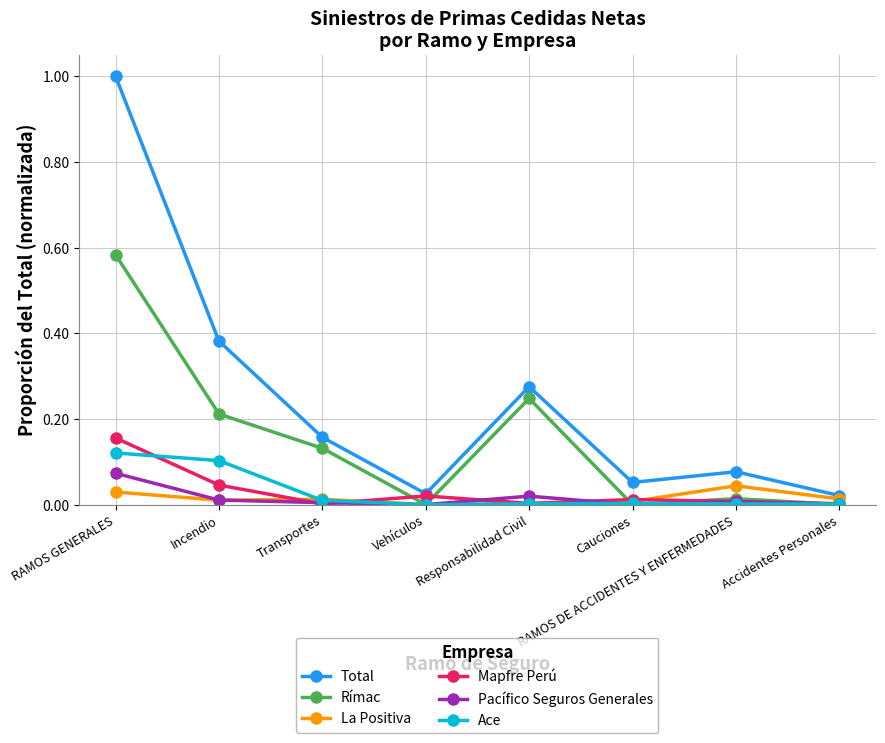

Which series changed the most between Transportes and RAMOS DE ACCIDENTES Y ENFERMEDADES?

Rímac